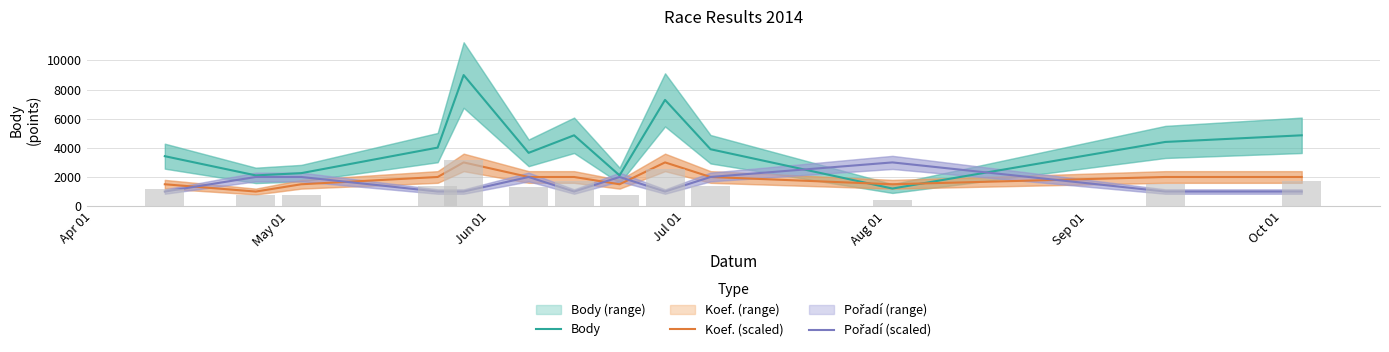

Which series changed the most between May 01 and 10?

Pořadí (scaled)